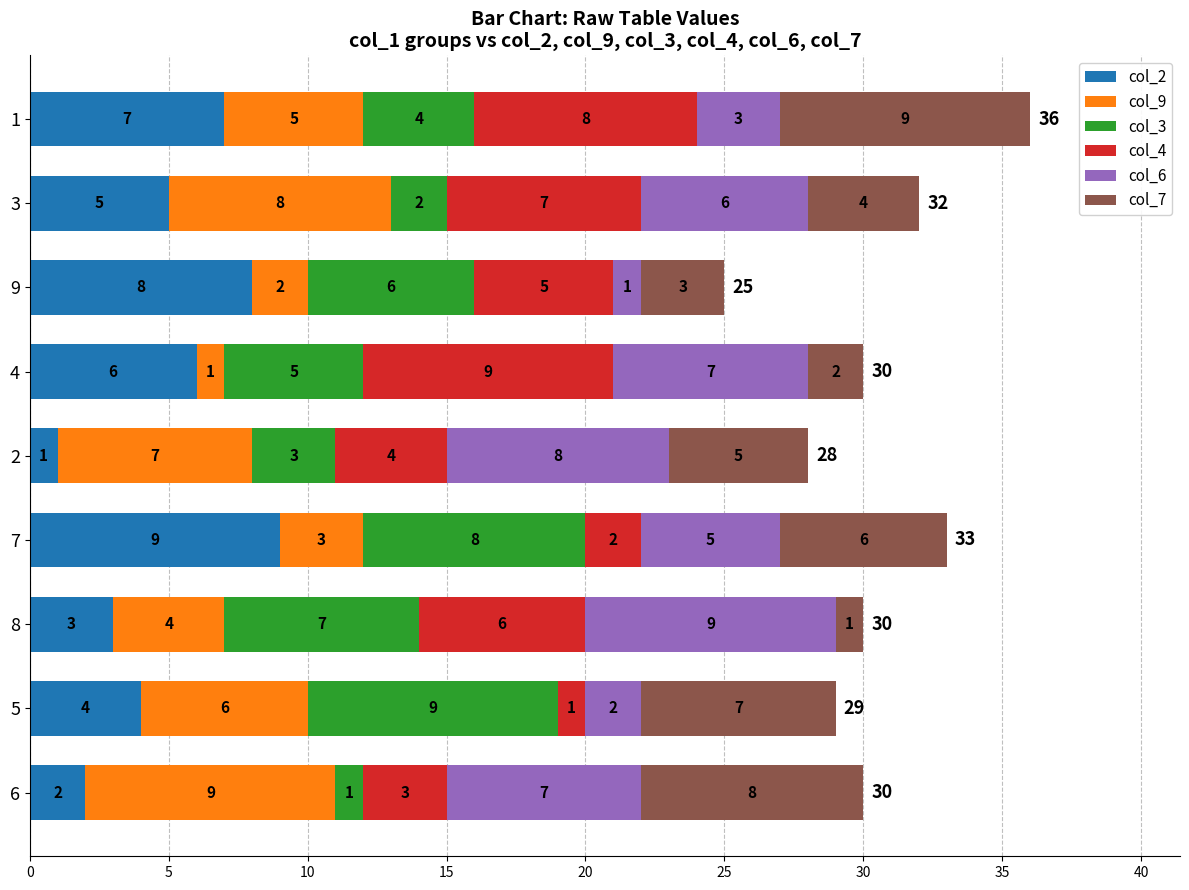

True or false: col_2 has a value of 2 at 5.

False